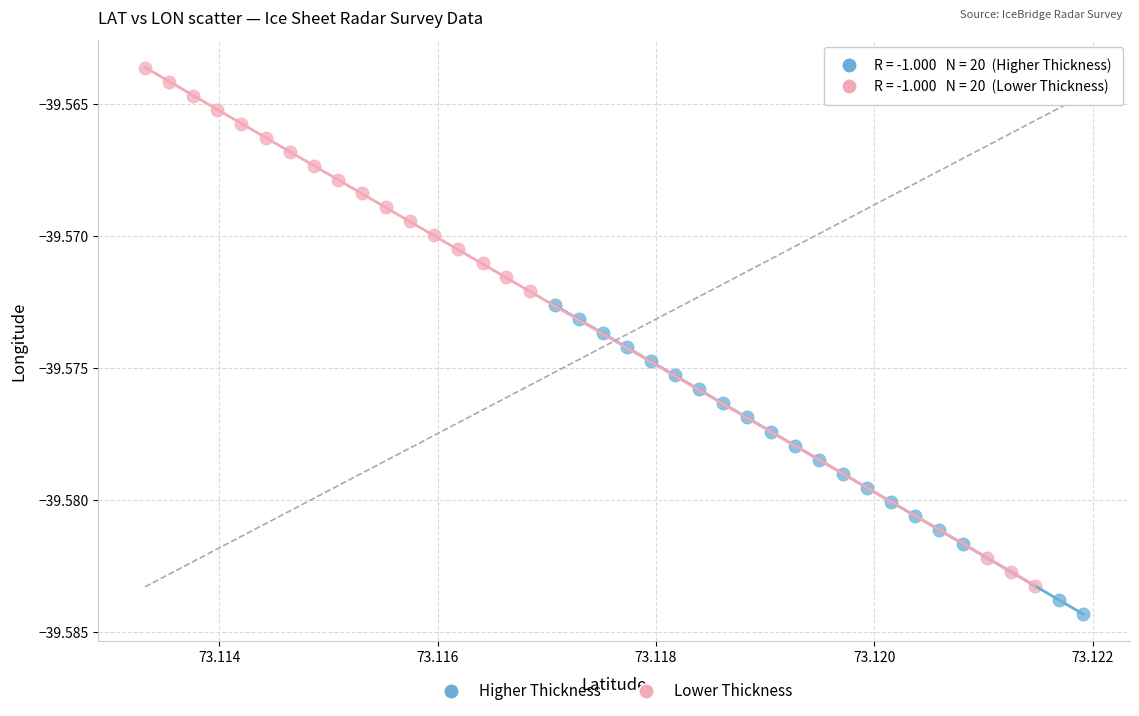

Which series contains the lowest Y value?

Higher Thickness